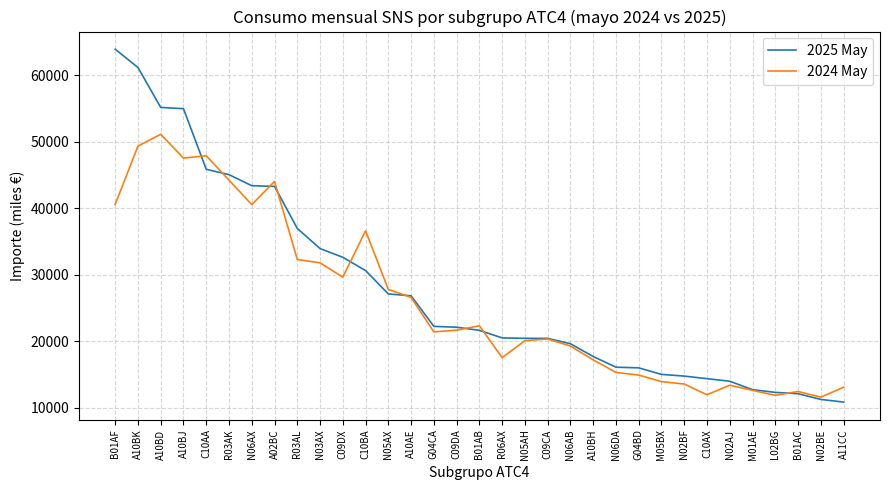

Is the value of 2025 May at L02BG greater than the value of 2024 May at B01AB?

No